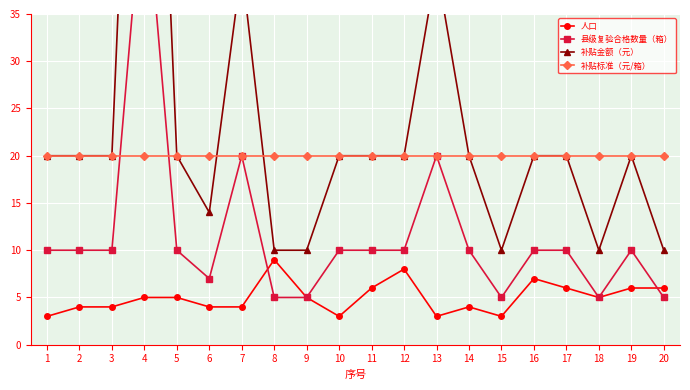

What is the total value across all series at 2?

54